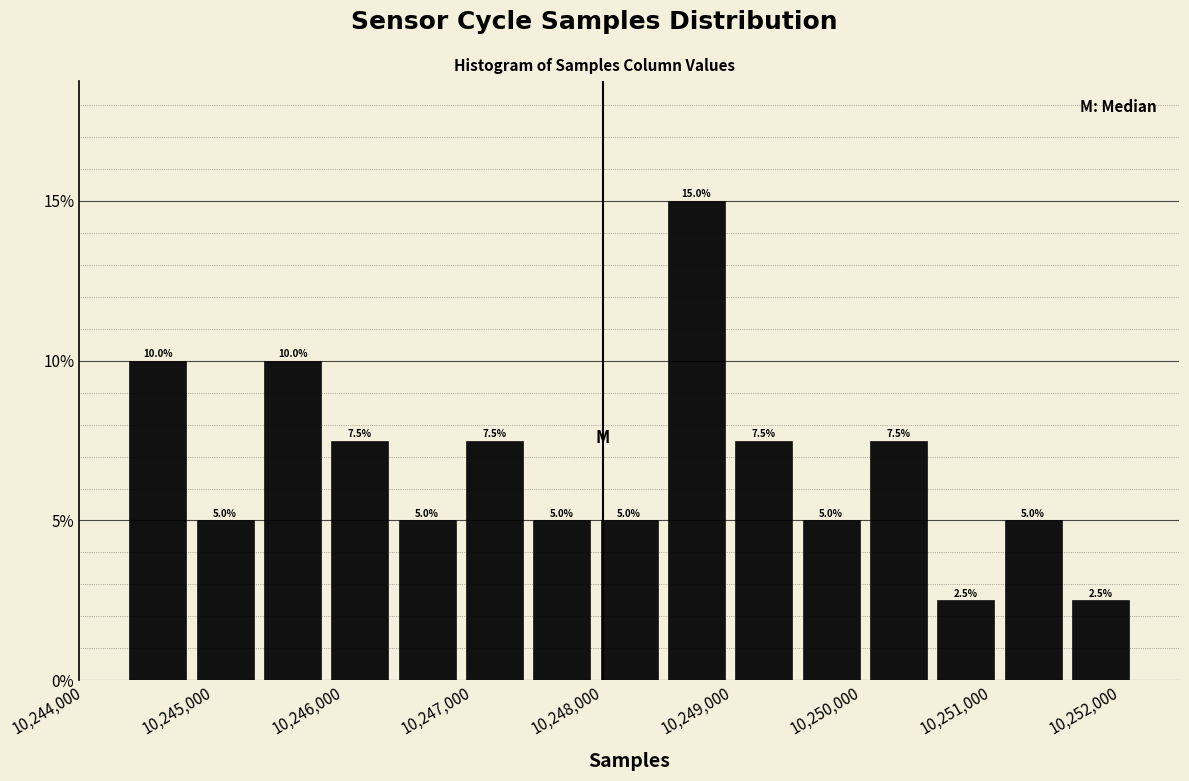

Over which range of the x-axis is the bar tallest?

10248500 to 10249000